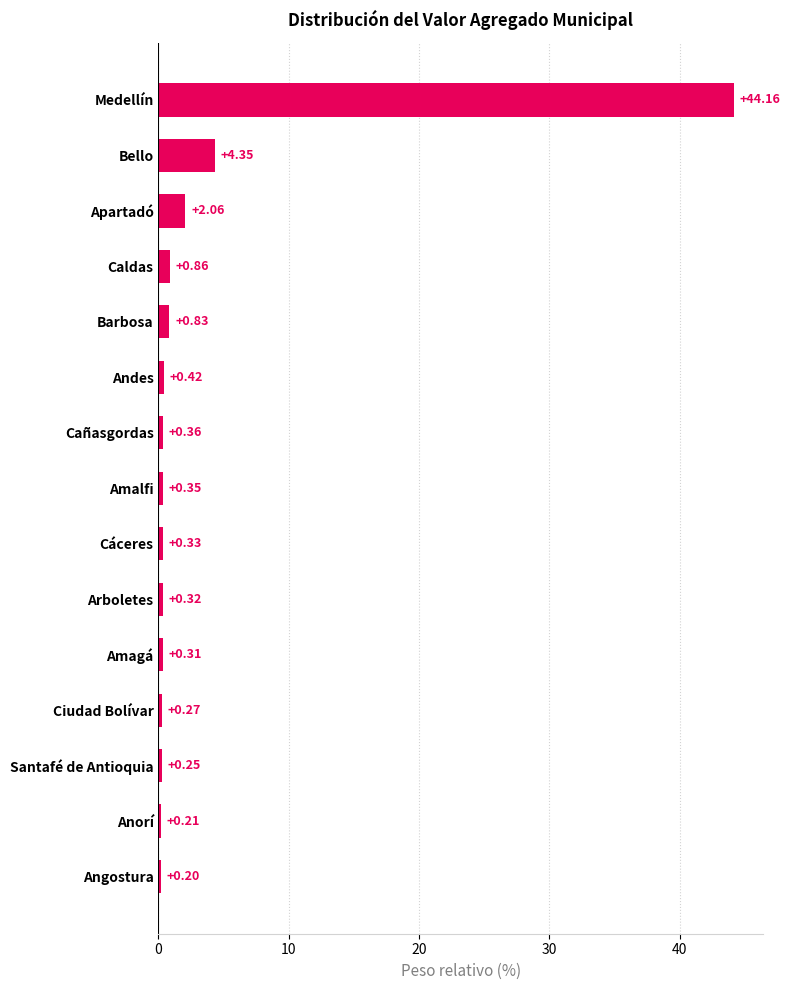

At which label is the value closest to 22?

Bello